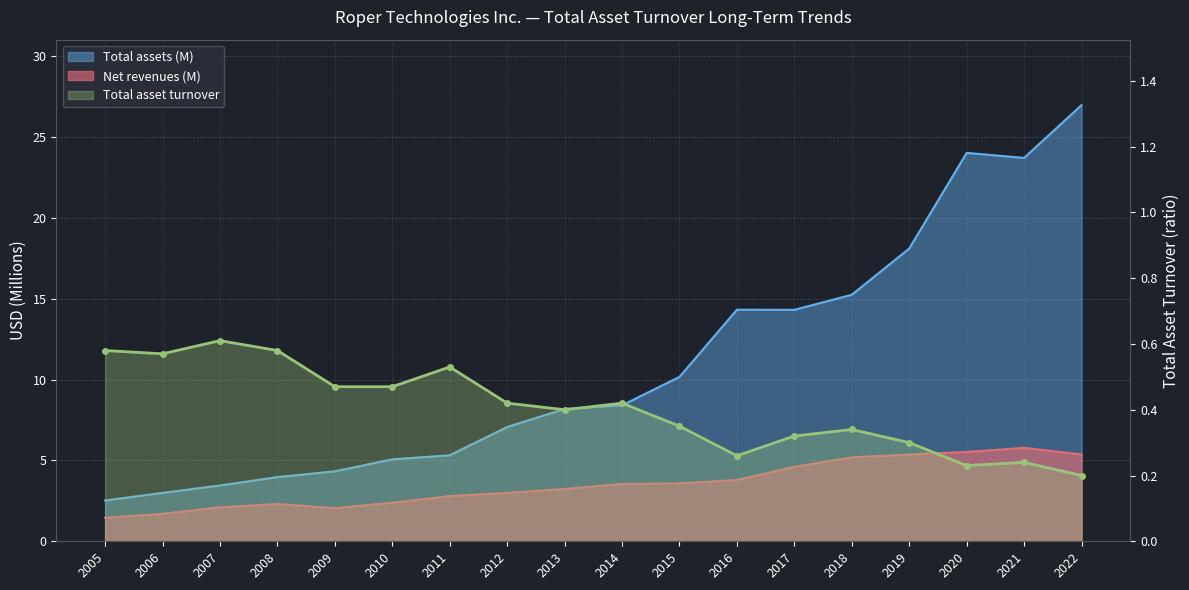

Reading left to right, what are all the values shown in this chart?

Net revenues: 1.5	1.7	2.1	2.3	2.0	2.4	2.8	3.0	3.2	3.5	3.6	3.8	4.6	5.2	5.4	5.5	5.8	5.4
Total assets: 2.5	3.0	3.5	4.0	4.3	5.1	5.3	7.1	8.2	8.4	10.2	14.3	14.3	15.2	18.1	24.0	23.7	27.0
Total asset turnover: 0.6	0.6	0.6	0.6	0.5	0.5	0.5	0.4	0.4	0.4	0.3	0.3	0.3	0.3	0.3	0.2	0.2	0.2